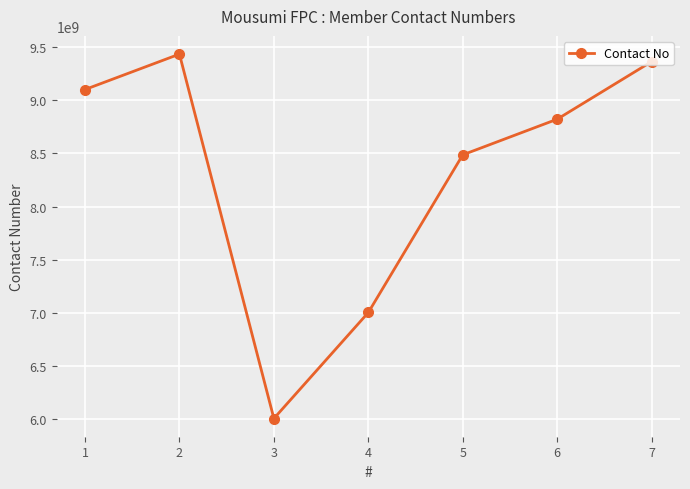

What is the average value?

8316790529